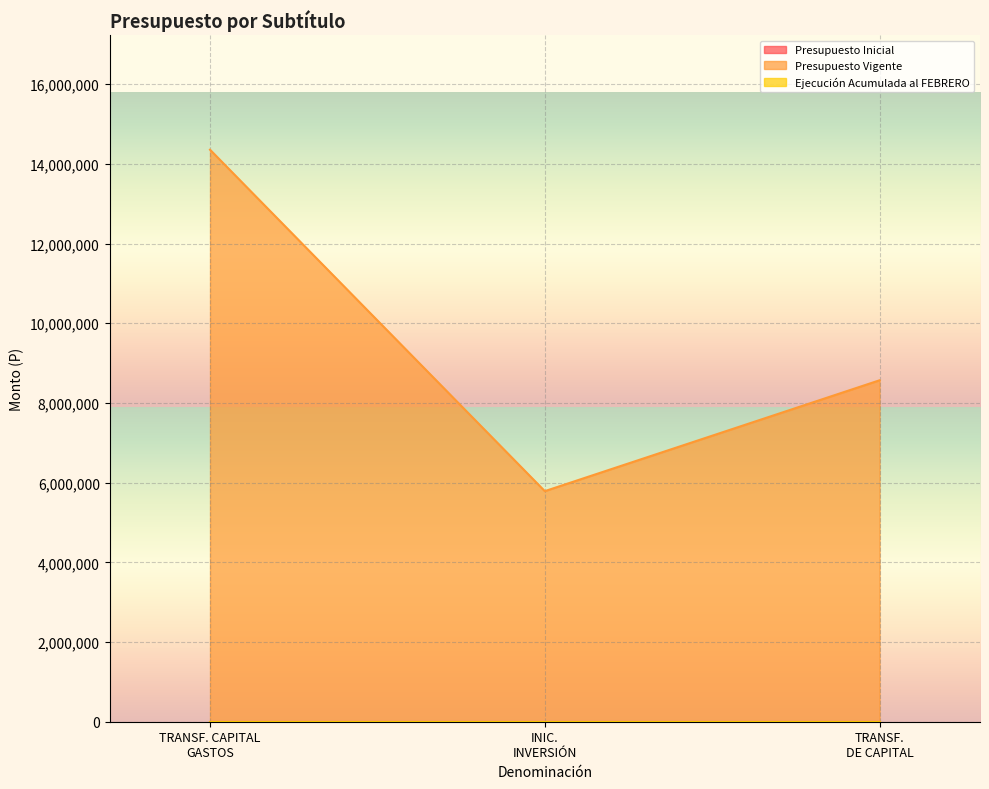

What is the label of the 2nd point from the left?

INICIATIVAS DE INVERSIÓN